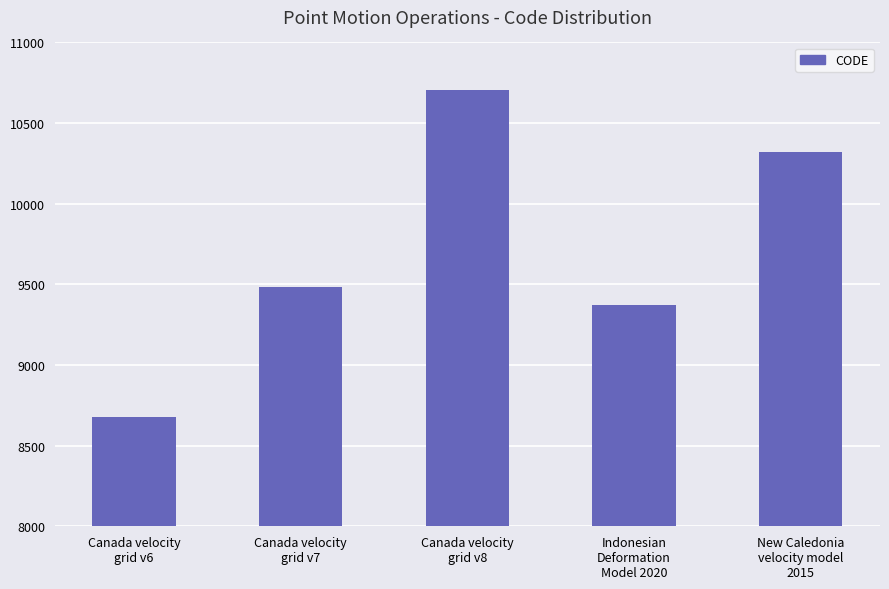

What is the label of the 4th bar from the left?

Indonesian
Deformation
Model 2020